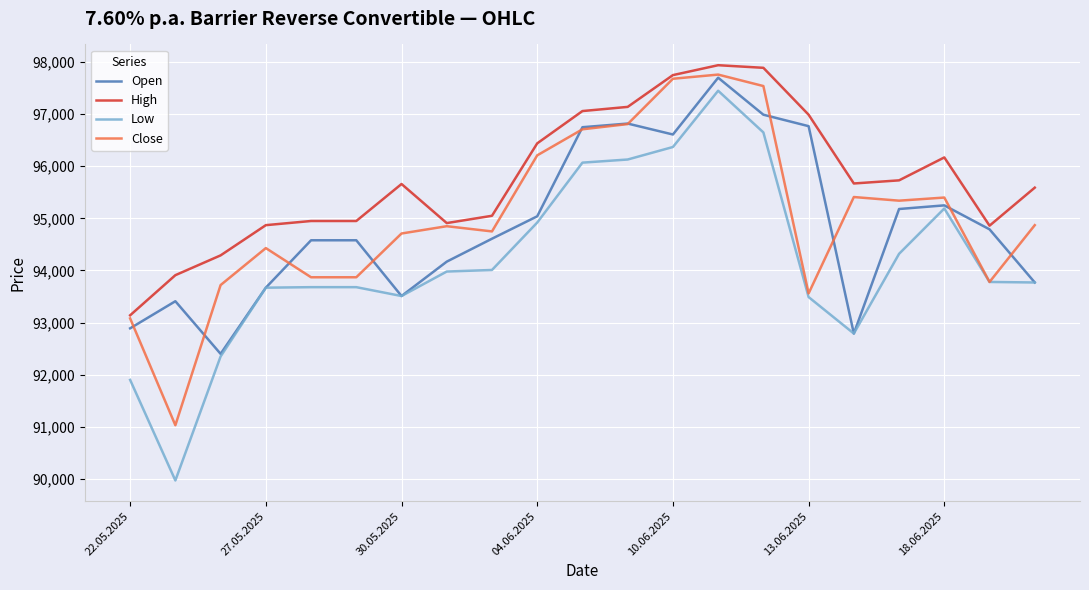

What is the highest value of the Close series?

97760